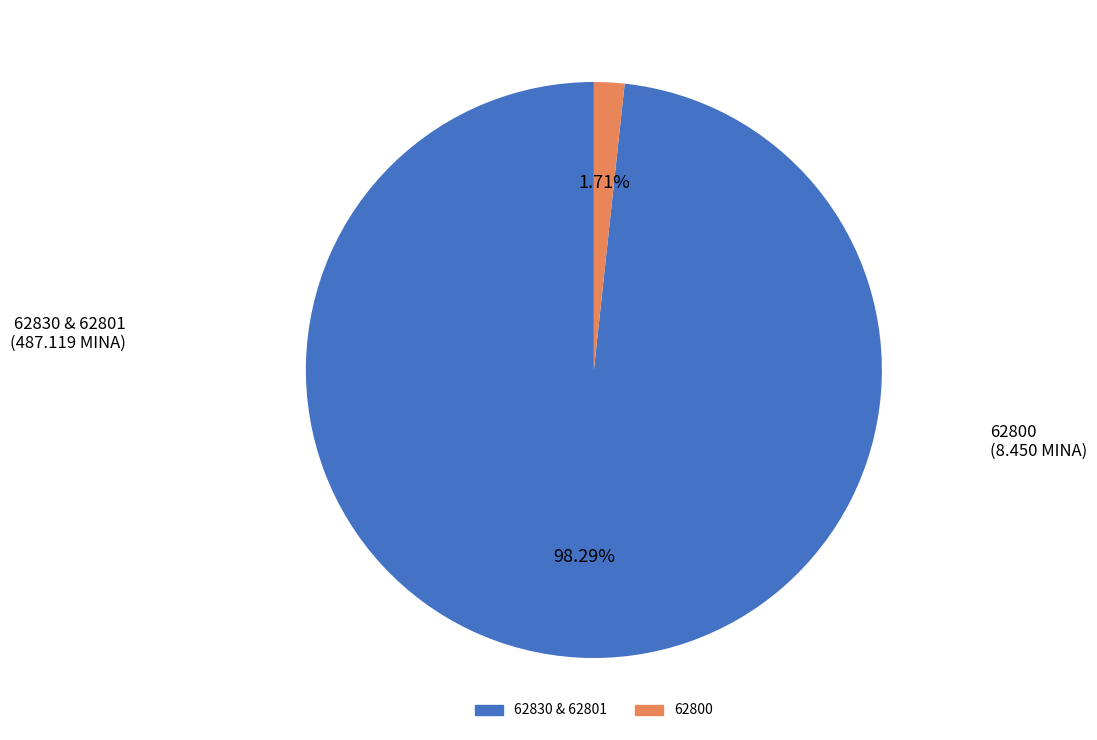

How many segments does this pie chart have?

2